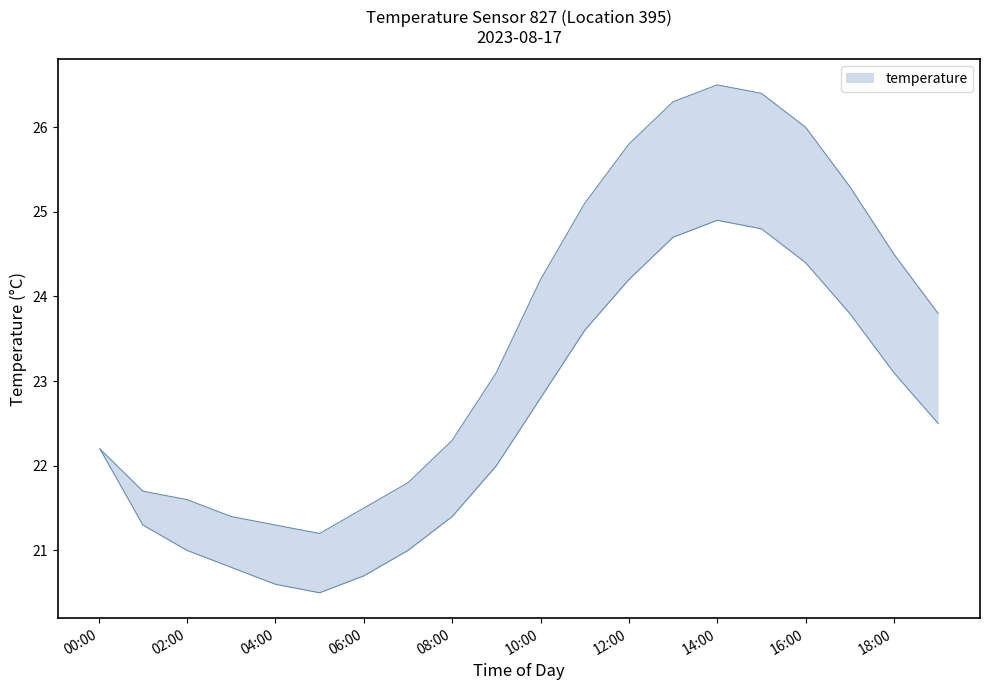

The temperature_lower series shows 20.8 at 03:00. True or false?

True